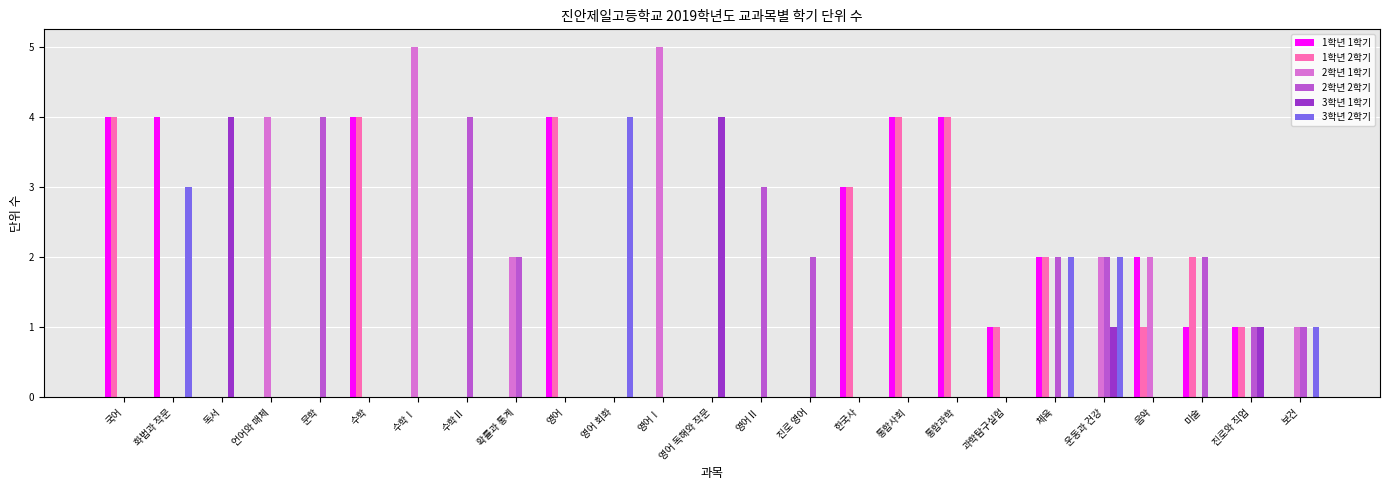

True or false: 3학년 2학기 has a value of 0 at 수학Ⅰ.

True